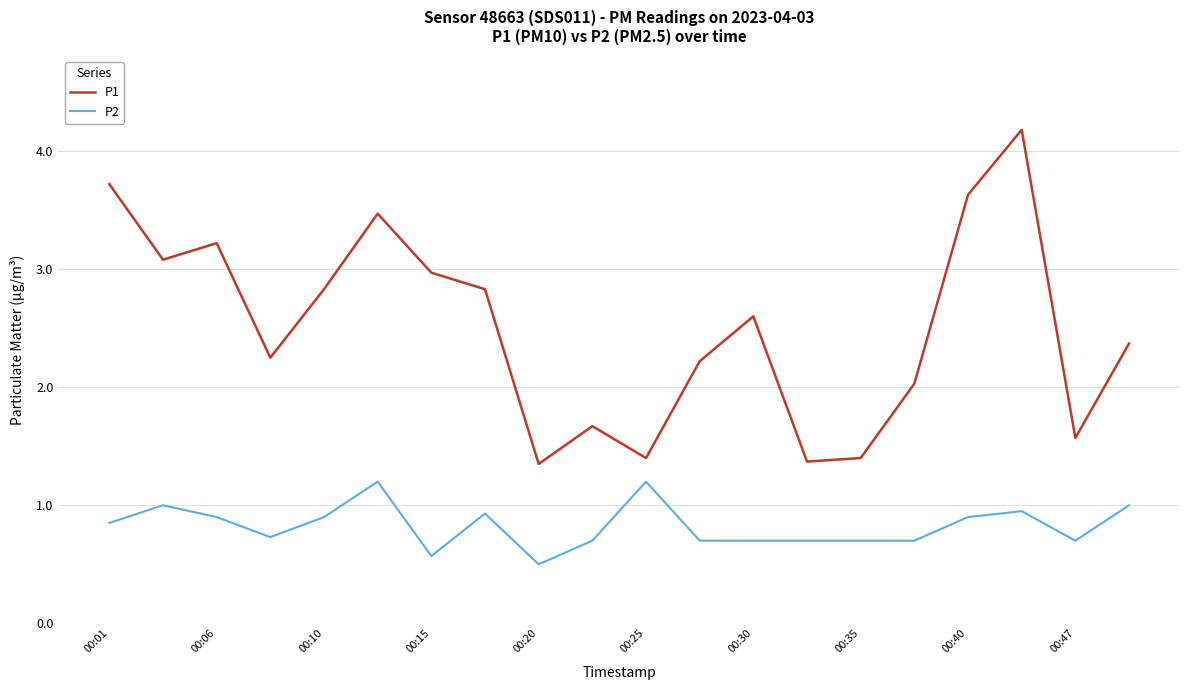

What is the highest value of the P1 series?

4.2